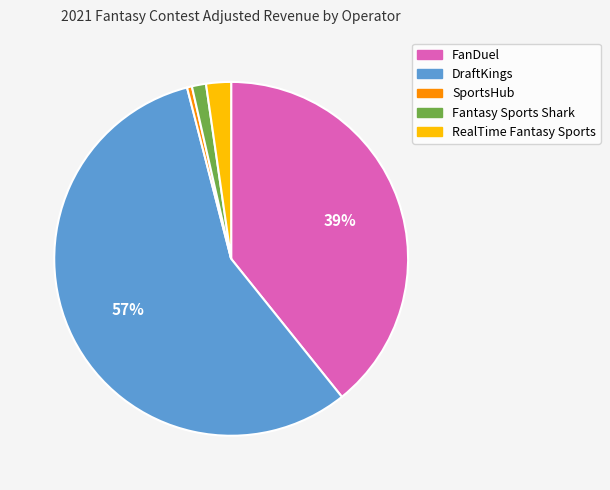

How many slices are in this pie chart?

5